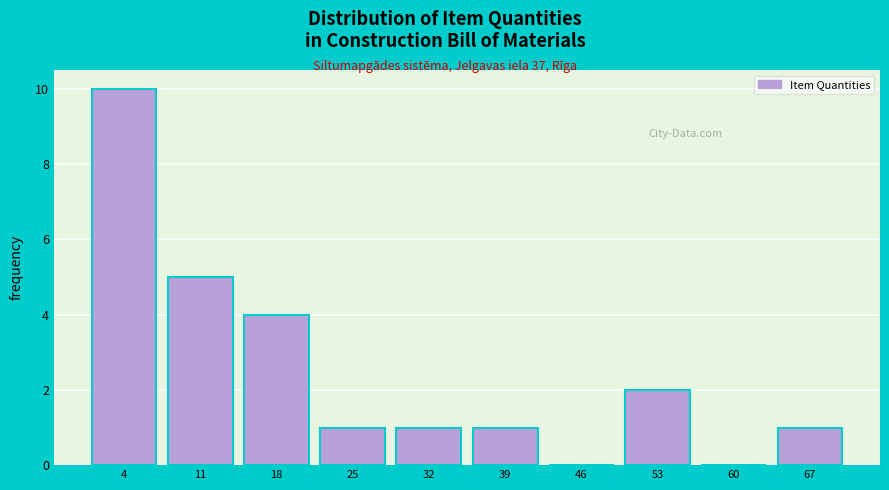

How tall is the bar that spans 35.5 to 42.4 on the x-axis? Neither the bar edges nor the heights are printed on the chart, so give them approximately, as read against the axes.

1